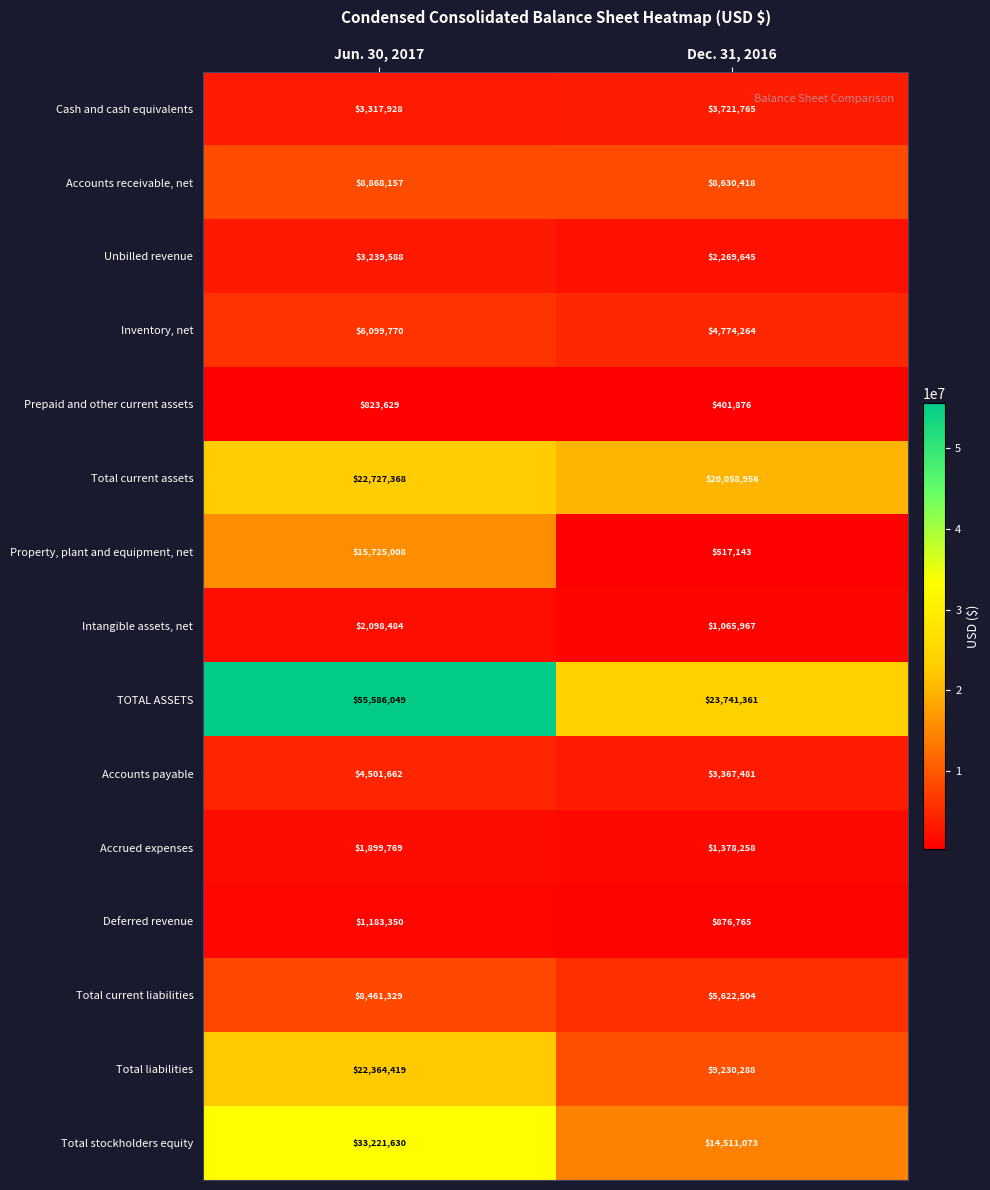

What is the smallest value displayed?

401876